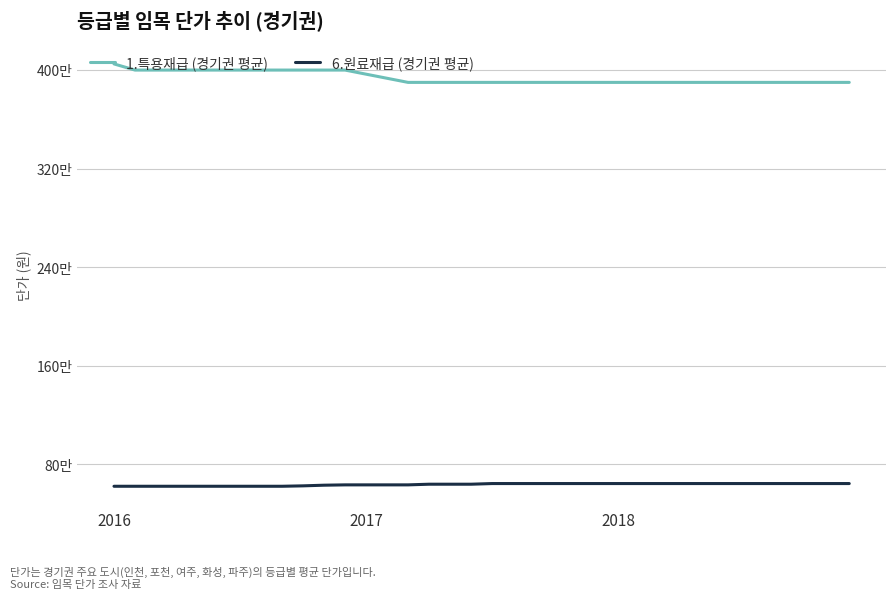

Which series has the largest range (max minus min)?

1.특용재급 (경기권 평균)